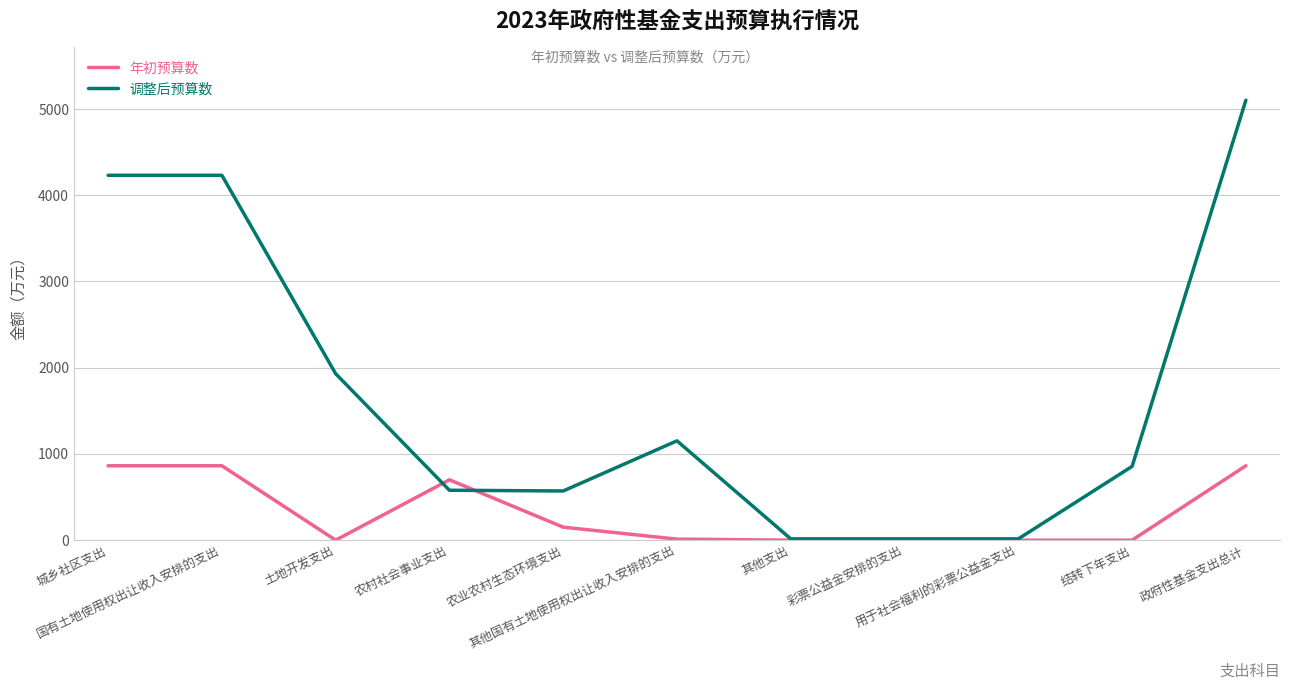

The value of 调整后预算数 at 用于社会福利的彩票公益金支出 is 15.0. True or false?

True